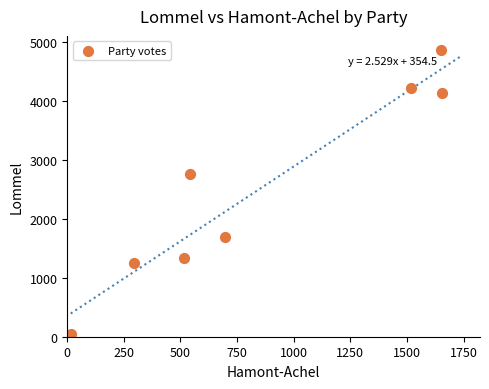

What Y value in the scatter plot is closest to 2450?

2756